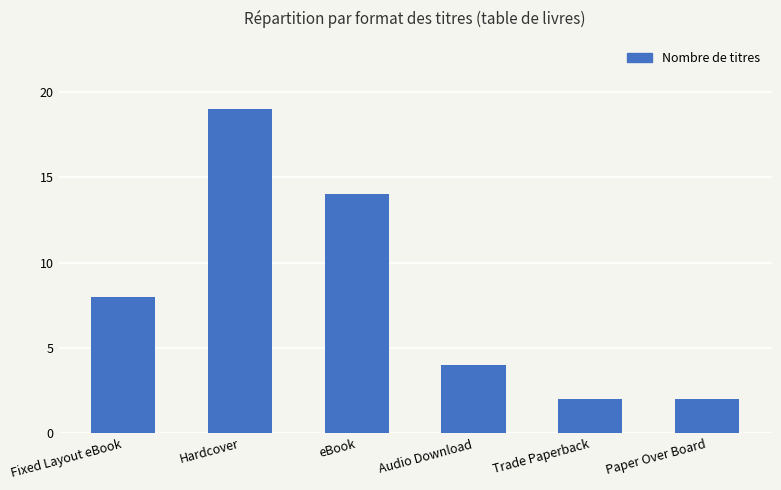

What is the smallest value displayed?

2